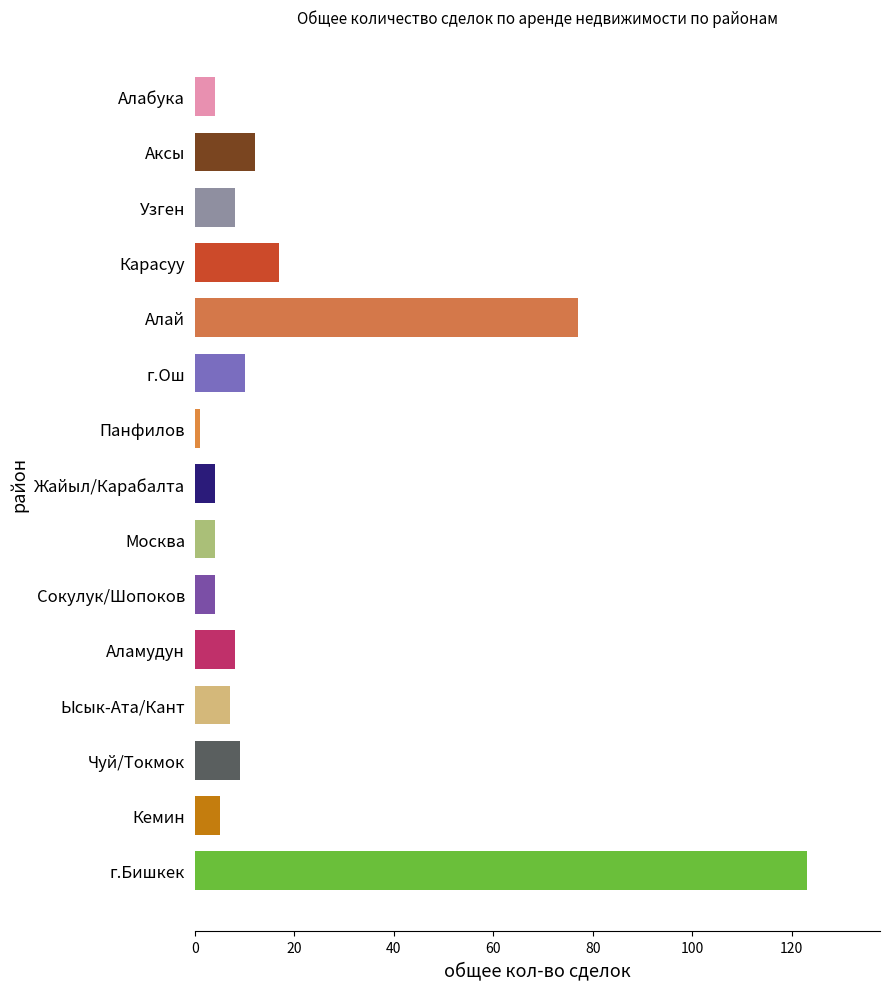

Reading bottom to top, list all the values displayed in this chart.

123	5	9	7	8	4	4	4	1	10	77	17	8	12	4